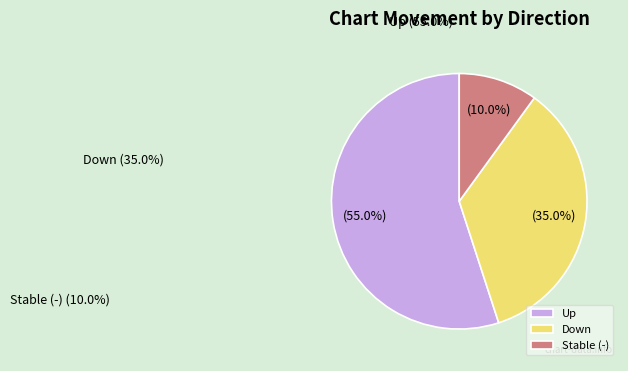

What is the change in value from up to down?

-20